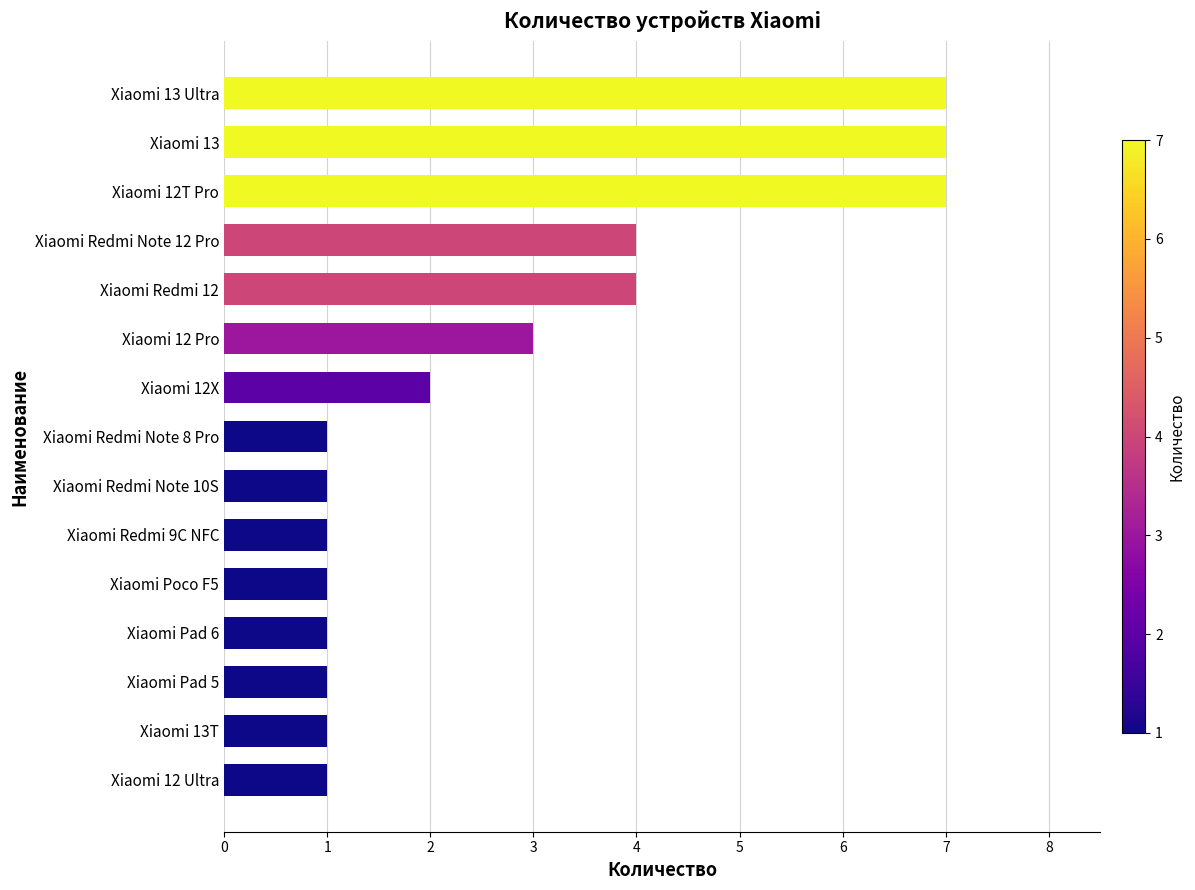

What is the sum of all values?

42